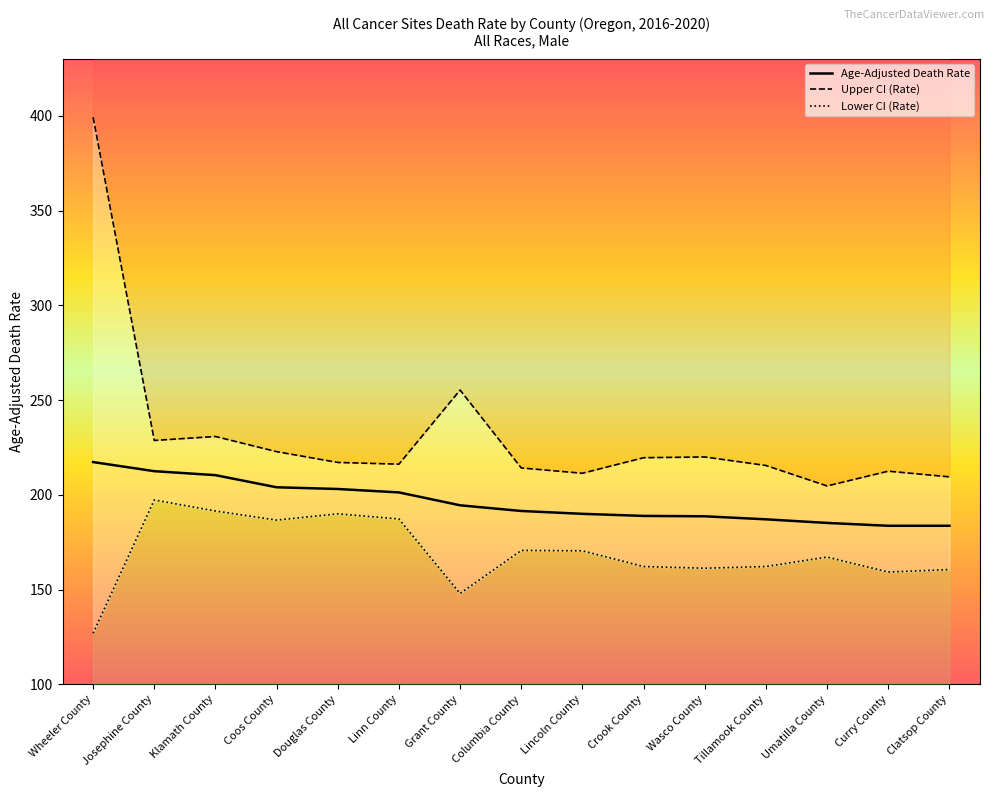

Reading left to right, transcribe all the data shown in this chart.

Age-Adjusted Death Rate: Wheeler County=217.3	Josephine County=212.5	Klamath County=210.4	Coos County=204.0	Douglas County=203.1	Linn County=201.3	Grant County=194.5	Columbia County=191.5	Lincoln County=190.0	Crook County=188.9	Wasco County=188.7	Tillamook County=187.1	Umatilla County=185.2	Curry County=183.7	Clatsop County=183.7
Upper CI (Rate): Wheeler County=399.2	Josephine County=228.7	Klamath County=230.8	Coos County=222.8	Douglas County=217.1	Linn County=216.2	Grant County=255.3	Columbia County=214.2	Lincoln County=211.4	Crook County=219.6	Wasco County=220.0	Tillamook County=215.5	Umatilla County=204.7	Curry County=212.5	Clatsop County=209.5
Lower CI (Rate): Wheeler County=127.0	Josephine County=197.3	Klamath County=191.5	Coos County=186.7	Douglas County=190.0	Linn County=187.3	Grant County=148.0	Columbia County=170.7	Lincoln County=170.5	Crook County=162.2	Wasco County=161.3	Tillamook County=162.2	Umatilla County=167.2	Curry County=159.3	Clatsop County=160.6